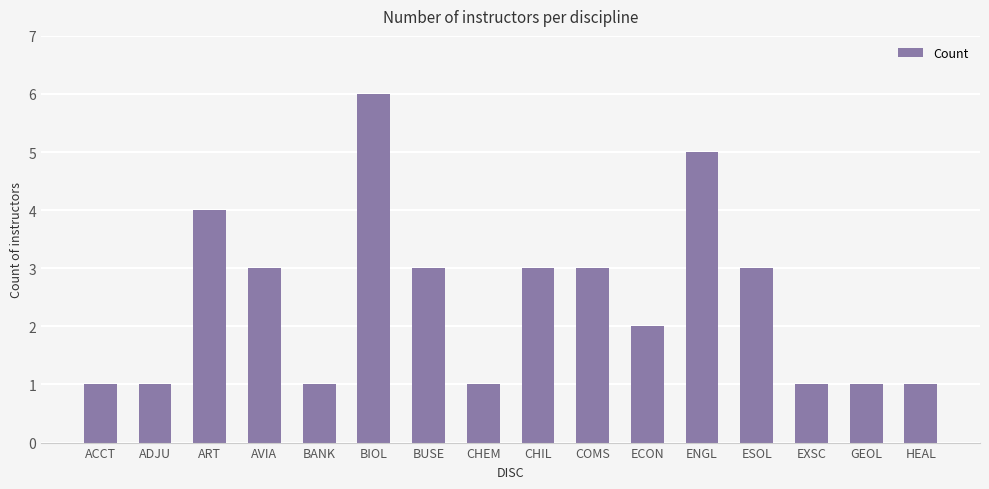

What is the ratio of the value at EXSC to the value at HEAL?

1.0